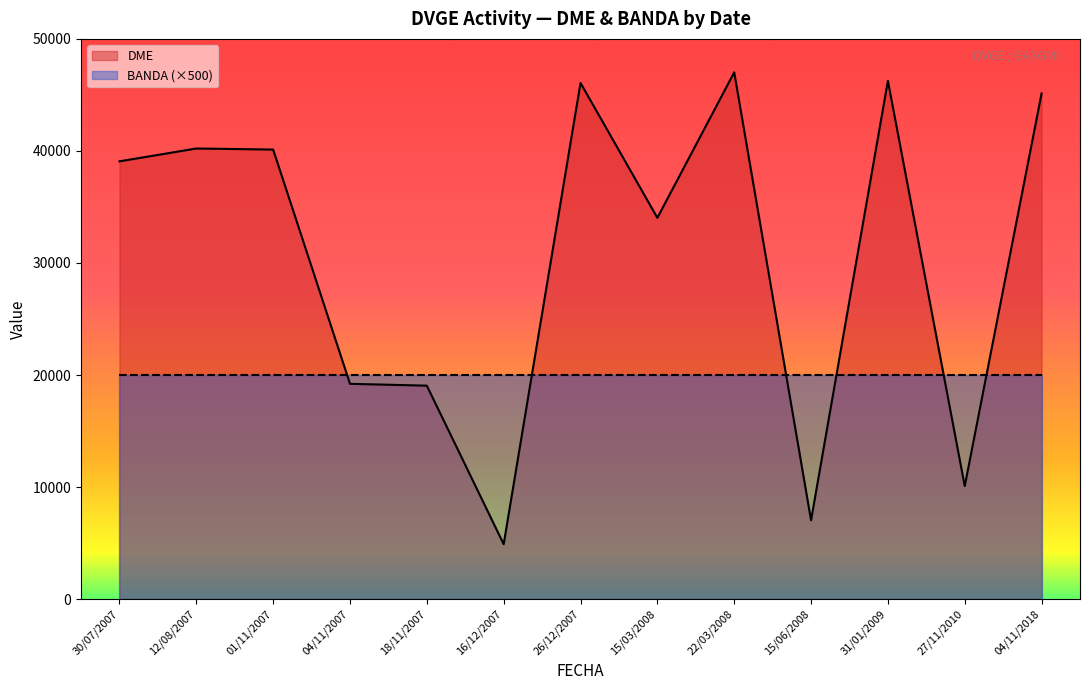

How many lines are shown in the chart?

2